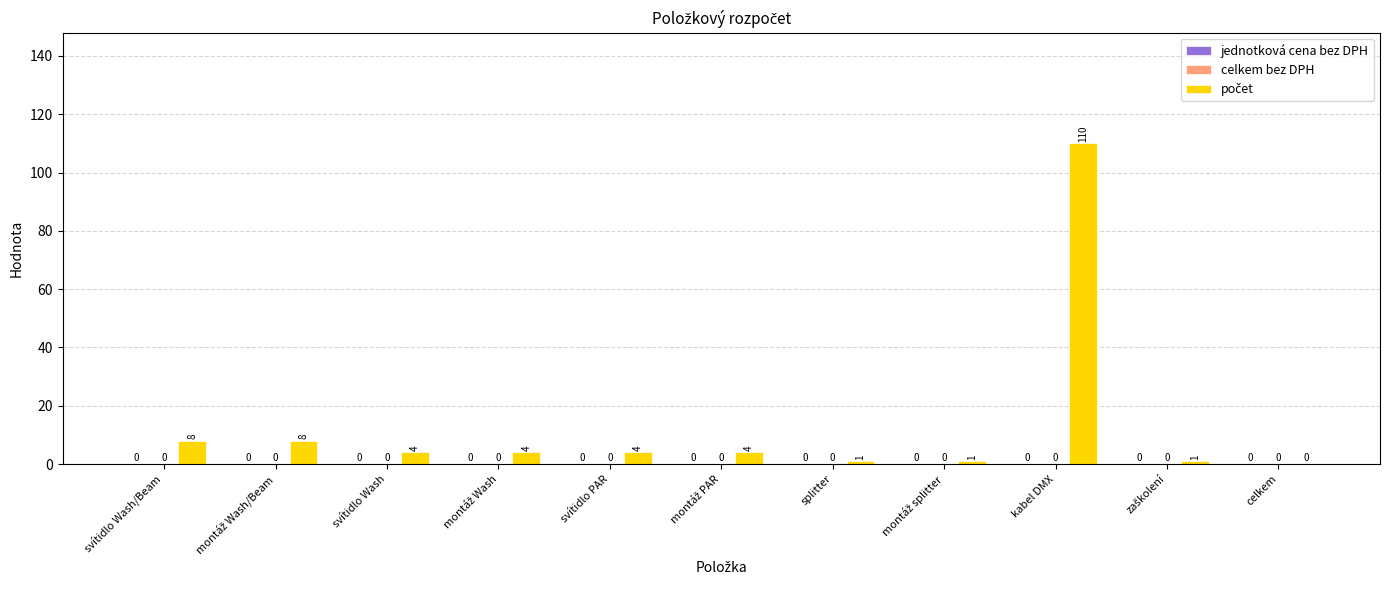

At which category does the chart reach its peak across all series?

kabel DMX